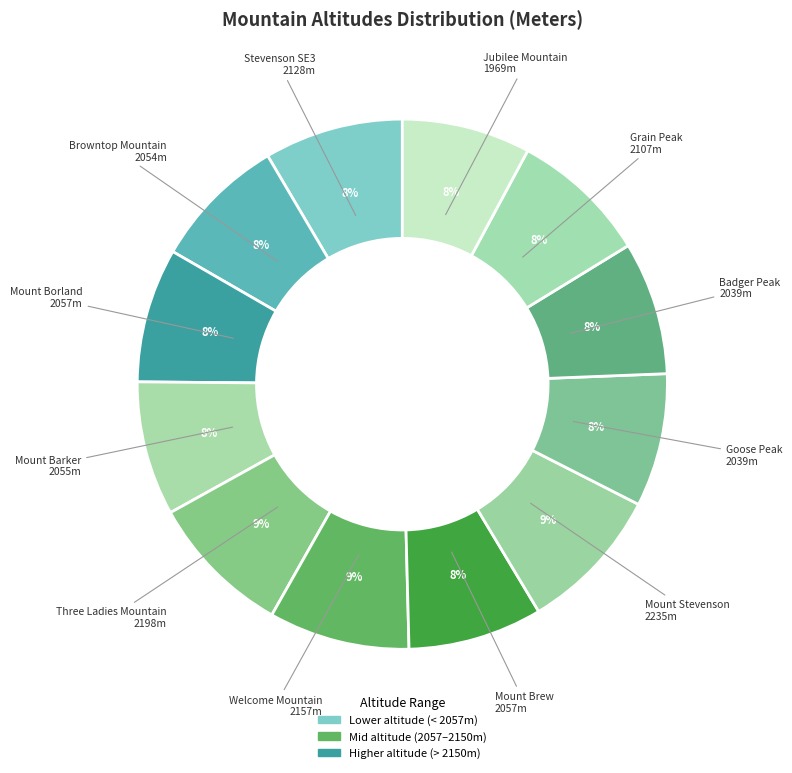

How many segments does this pie chart have?

12